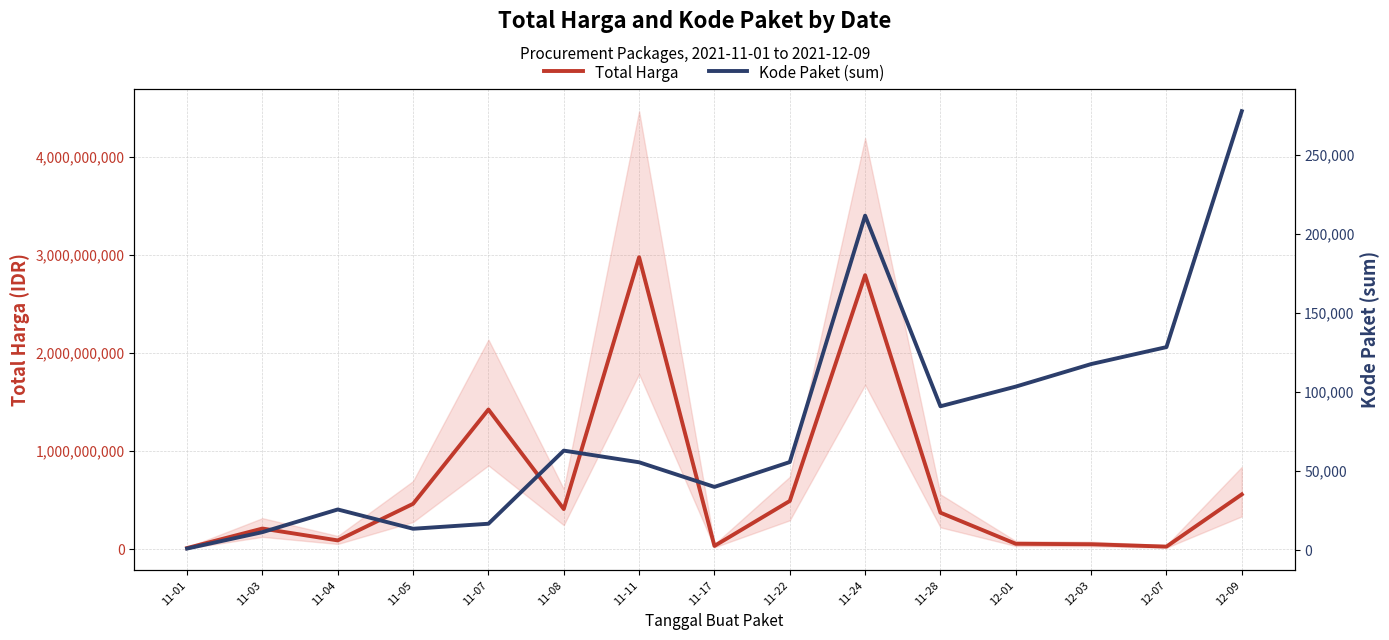

Which series has the largest total across all categories?

Total Harga